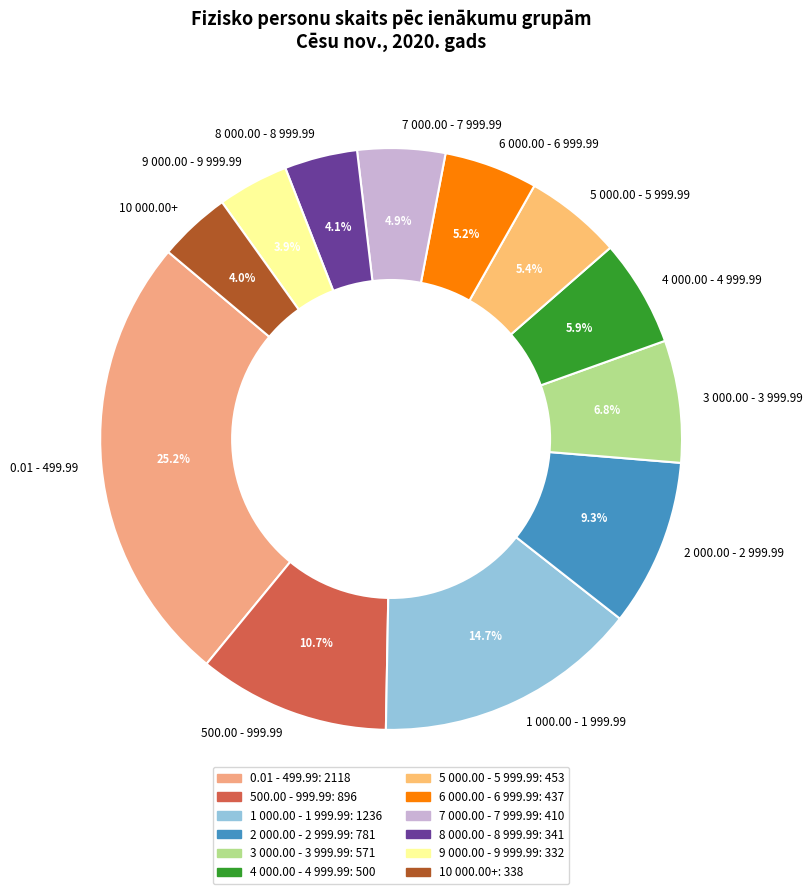

Approximately how many times larger is the value at 9 000.00 - 9 999.99 compared to 8 000.00 - 8 999.99?

1.0